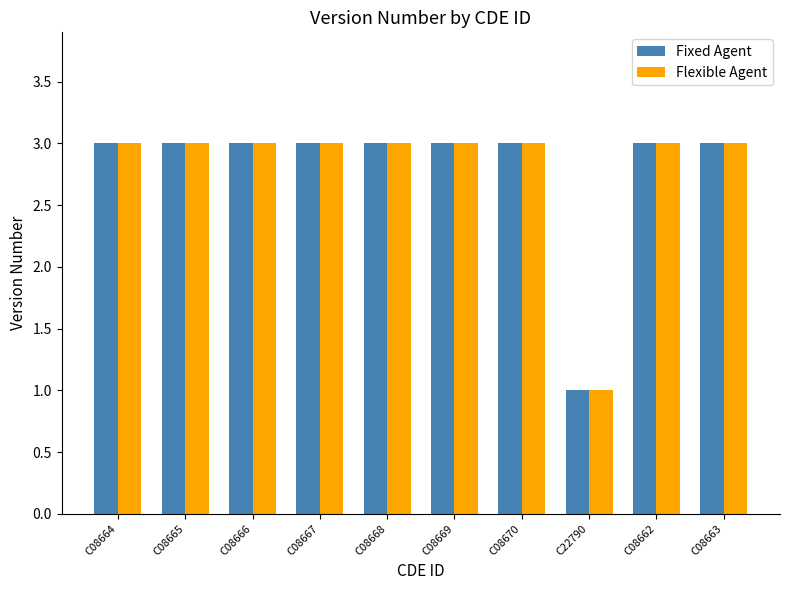

What is the average value of the Flexible Agent series?

3